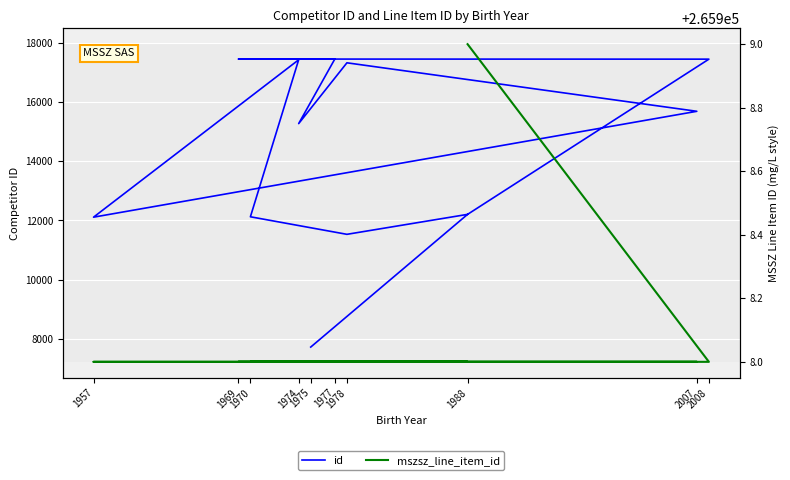

True or false: mszsz_line_item_id and id intersect in this chart.

False